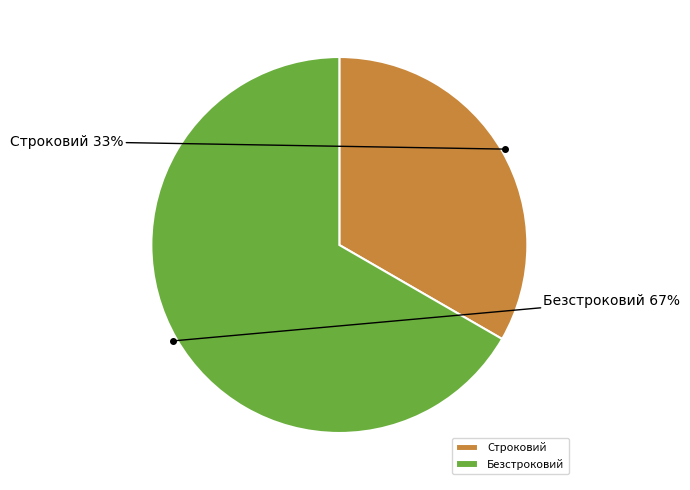

Count the number of slices in the pie.

2